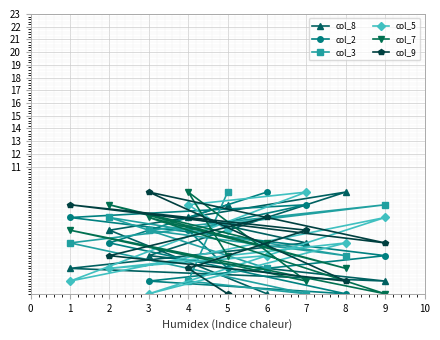

True or false: col_2 and col_8 intersect in this chart.

True